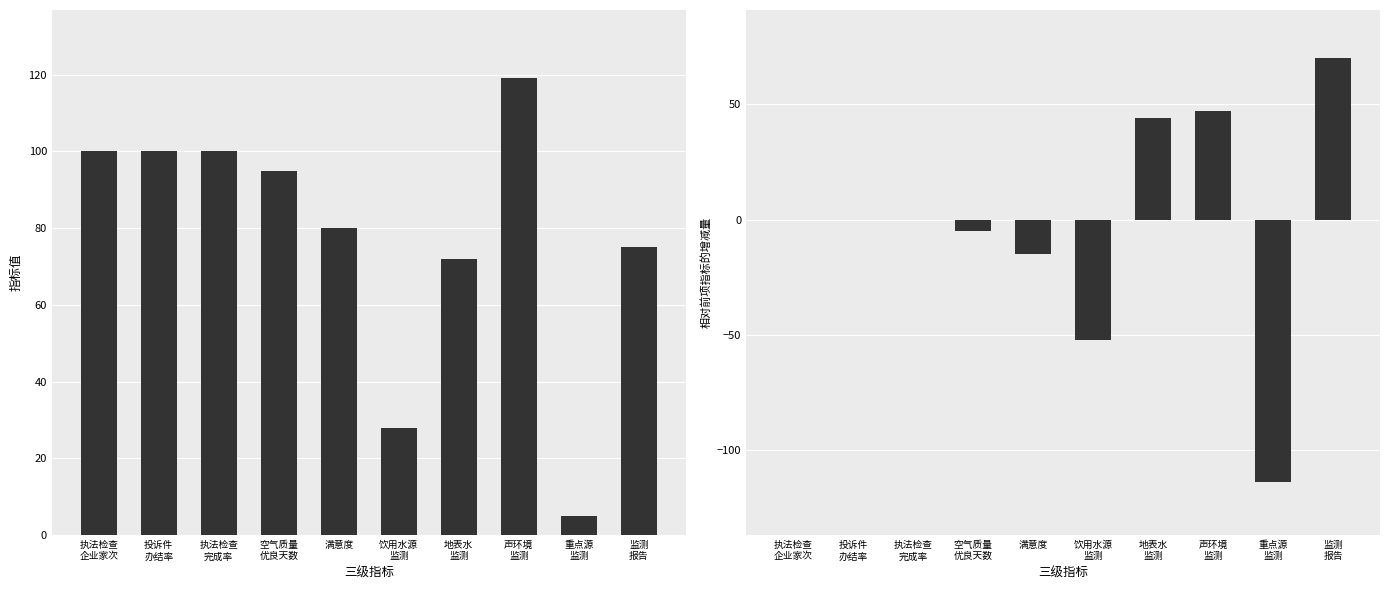

At how many categories does at least one series exceed 17?

9